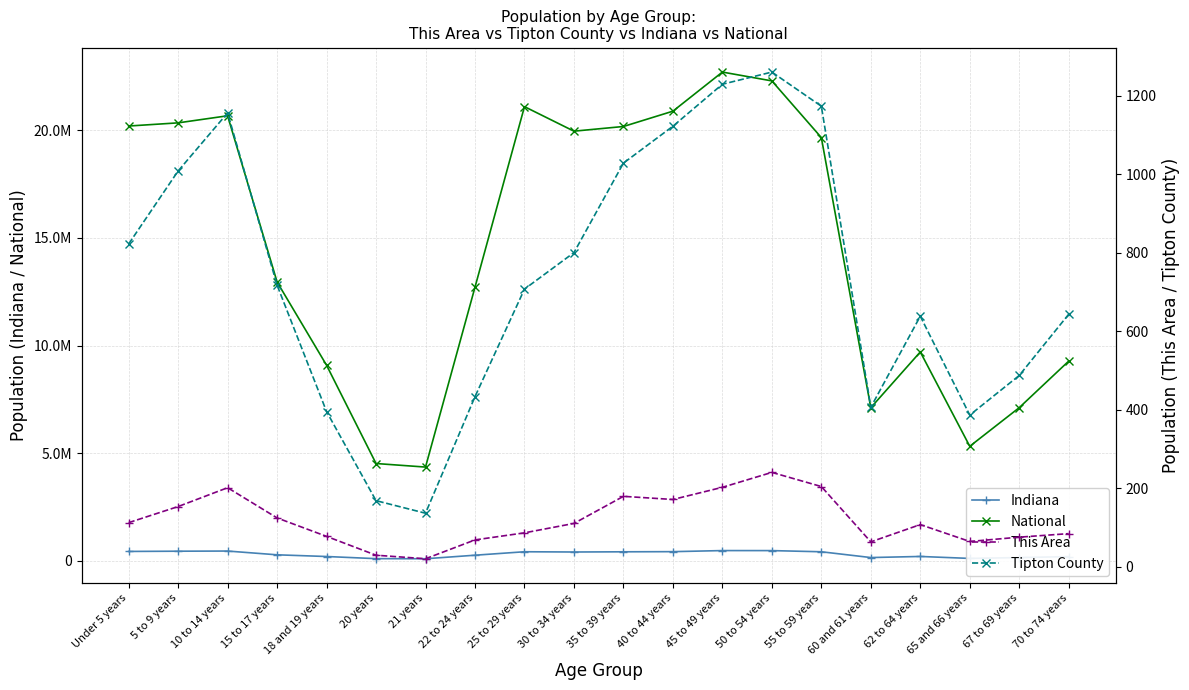

Is the value of Indiana at 65 and 66 years greater than the value of National at 25 to 29 years?

No